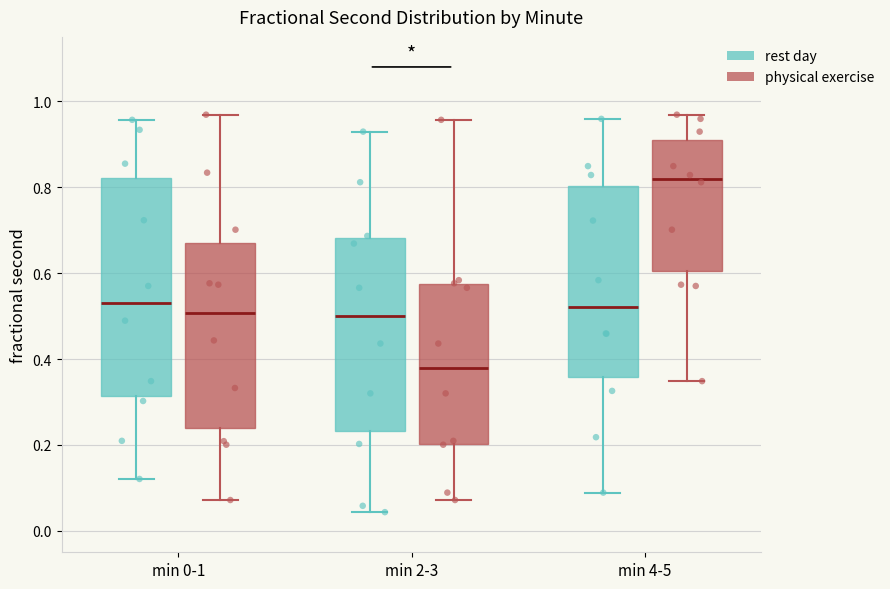

Which box is the tallest, from its lower edge to its upper edge?

min 0-1 (rest day)